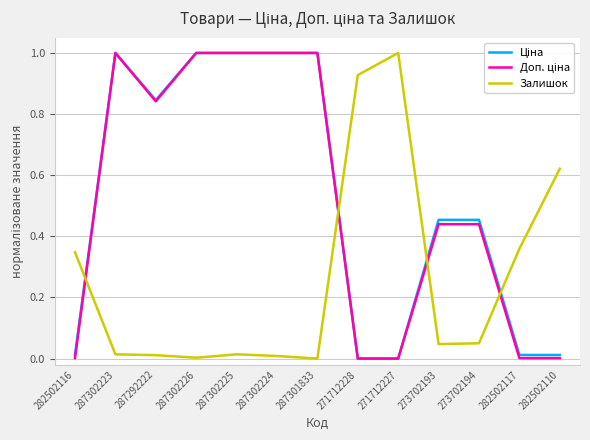

Is it true that Залишок equals 0.0 at 287302226?

True